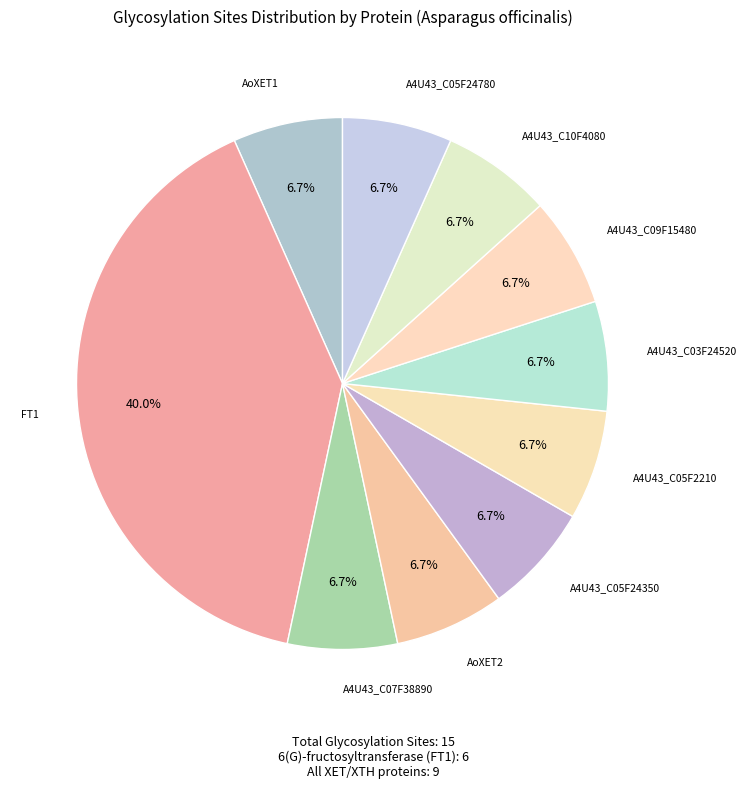

To the nearest percent, what is the difference between the largest and smallest slice percentages?

33%